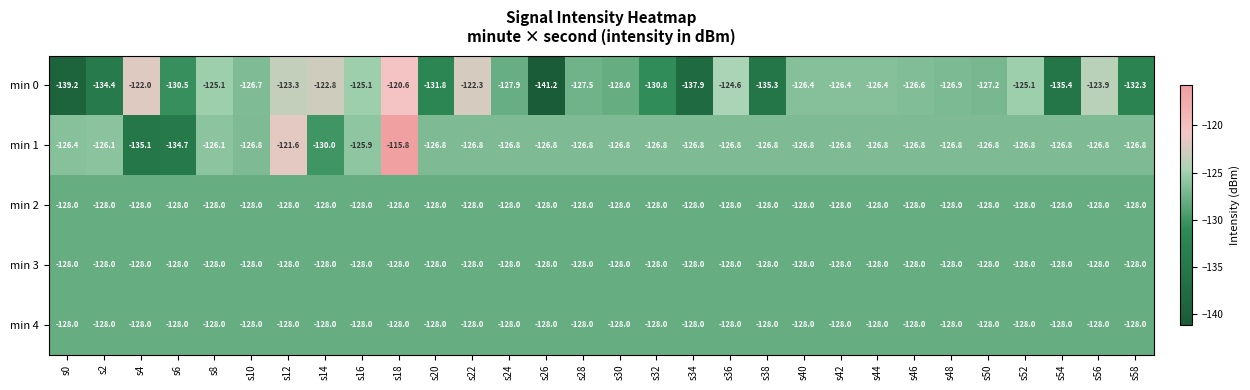

Which category has the lowest value across all series?

s26